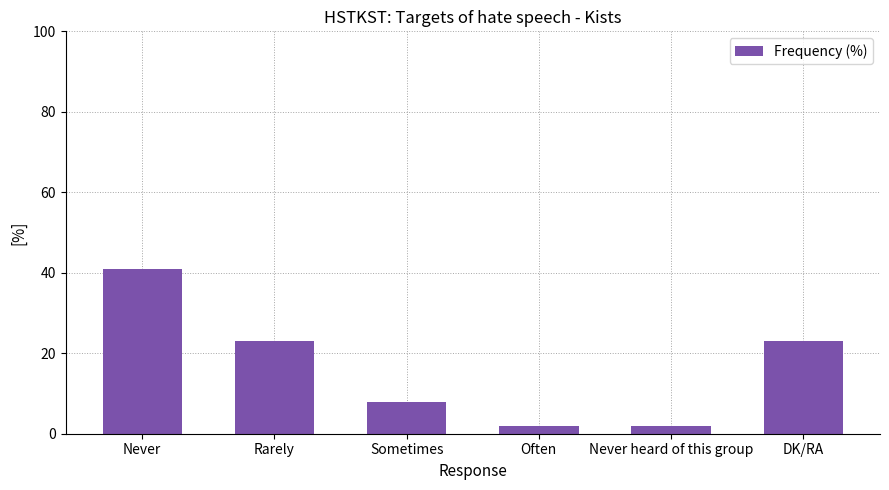

The value at Never heard of this group is 2. True or false?

True